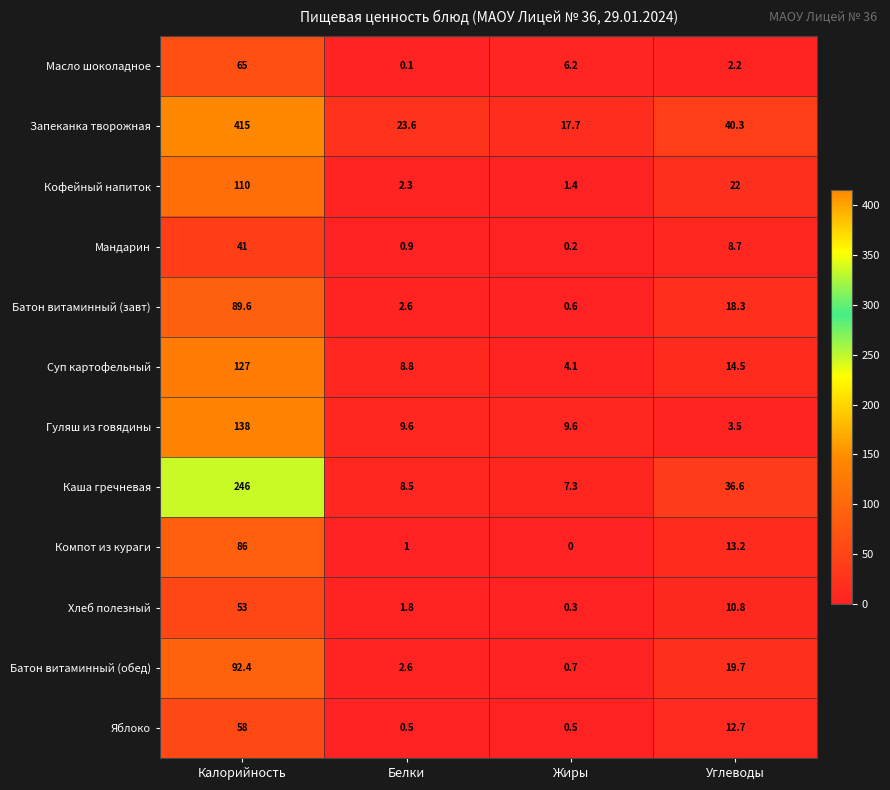

Rank the categories by Масло шоколадное value from lowest to highest.

Белки, Углеводы, Жиры, Калорийность